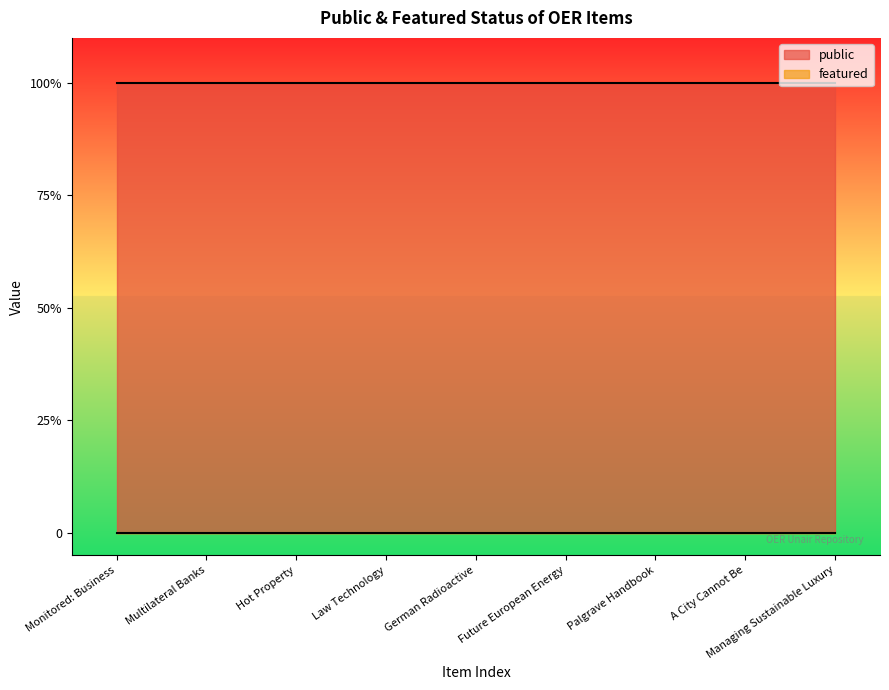

Between Hot Property and Managing Sustainable Luxury, which series saw the biggest shift?

public